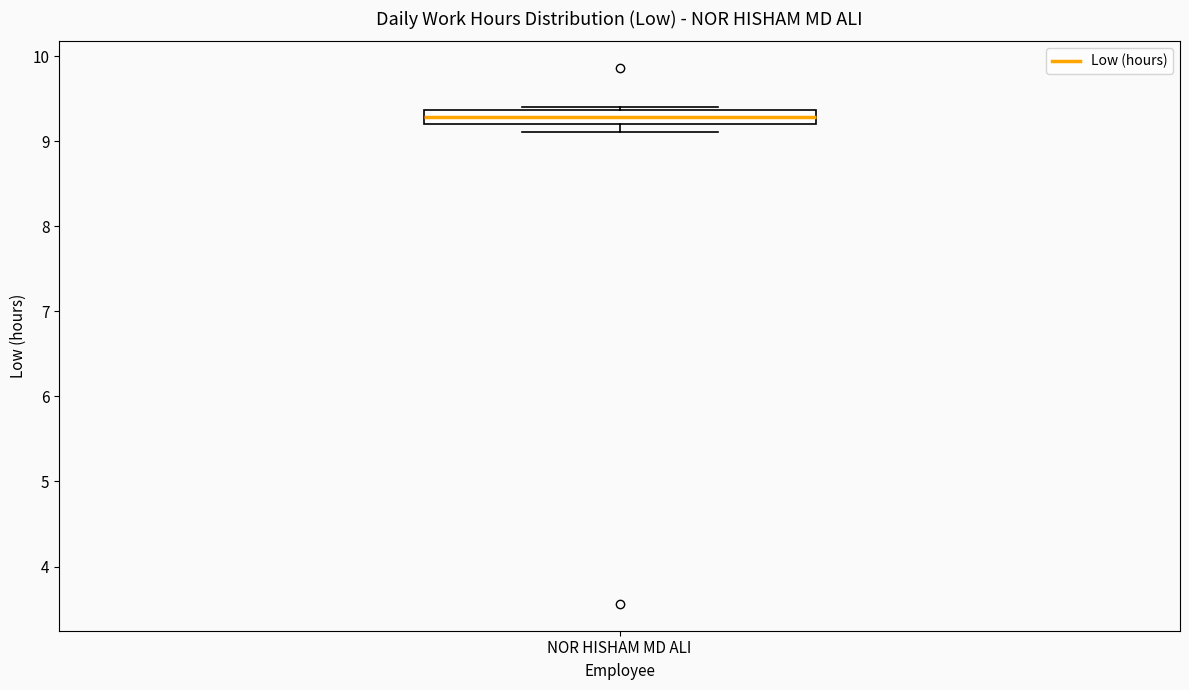

Transcribe this box plot: give where the median line is, the range the box spans, and where the two whiskers end, as read against the y-axis. The values are not printed on the chart, so give them approximately, as read against the axis.

median 9.3, box 9.2 to 9.4, whiskers 9.1 to 9.4 (just above the box's upper edge)